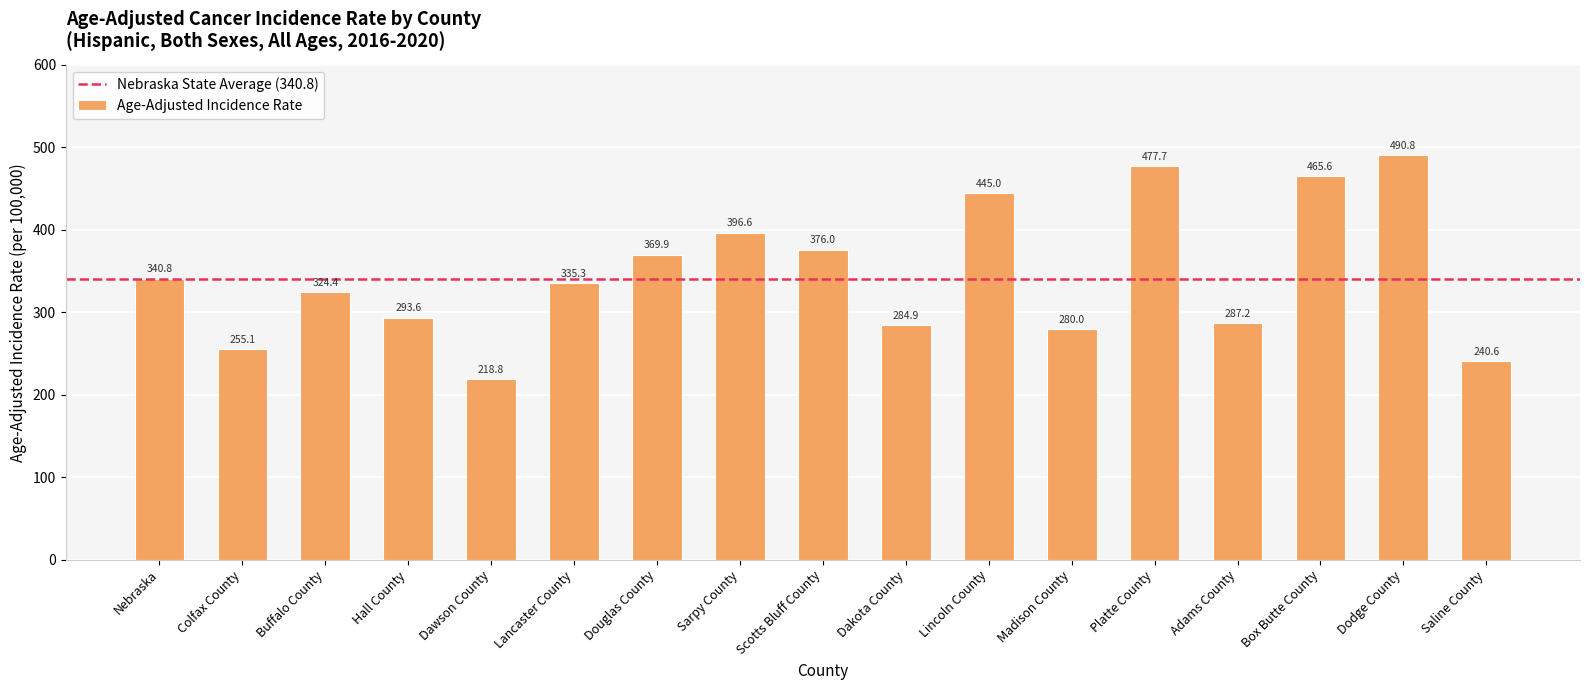

What is the maximum value shown in the chart?

490.8